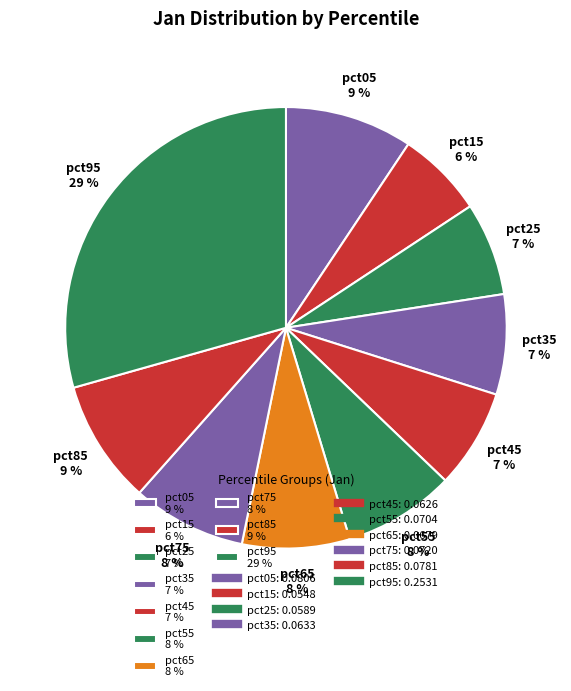

Is the sum of pct85 and pct95 greater than half?

No